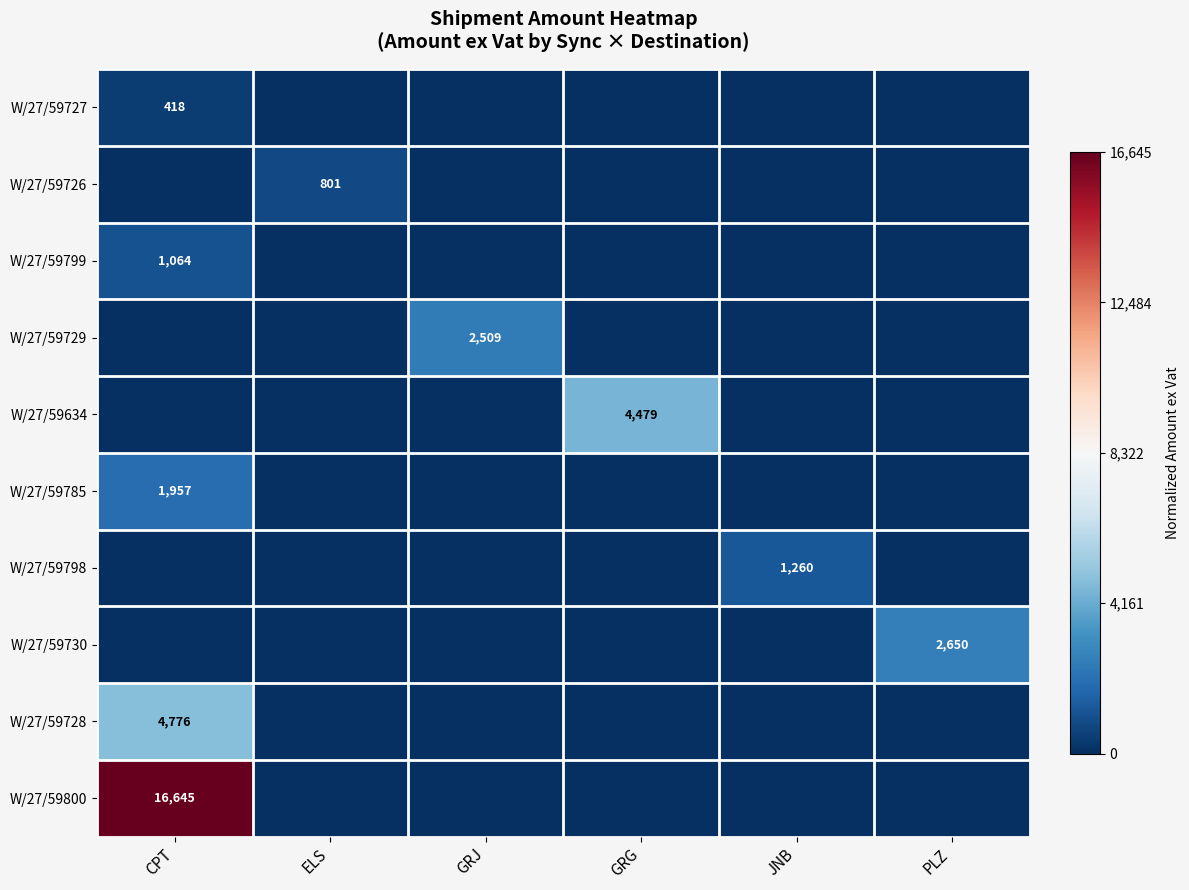

True or false: W/27/59634 has a value of 0.1 at JNB.

False